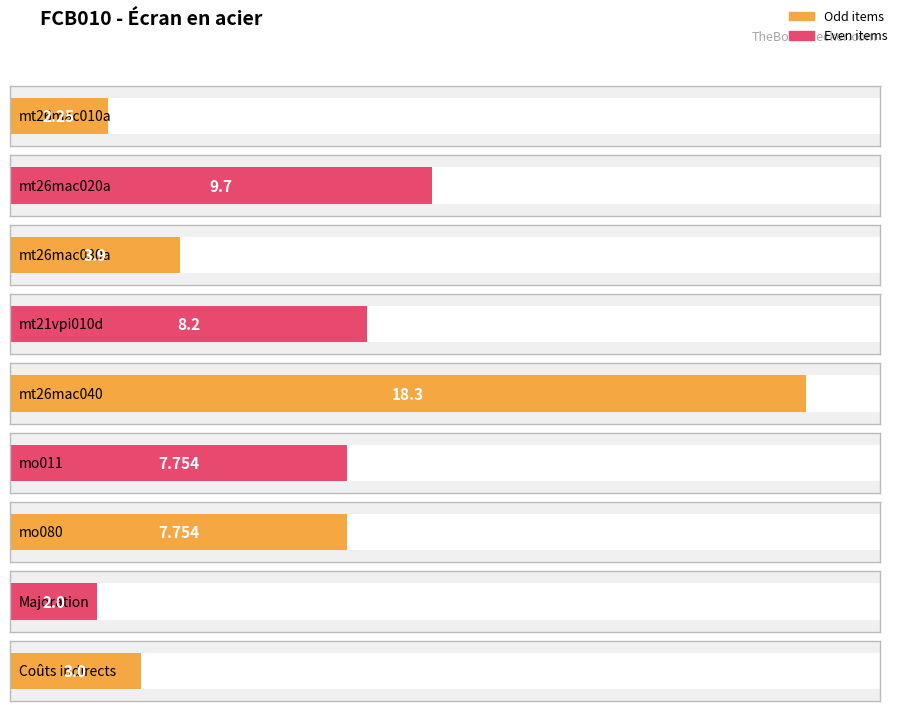

Where does the data first go above 7?

mt26mac020a